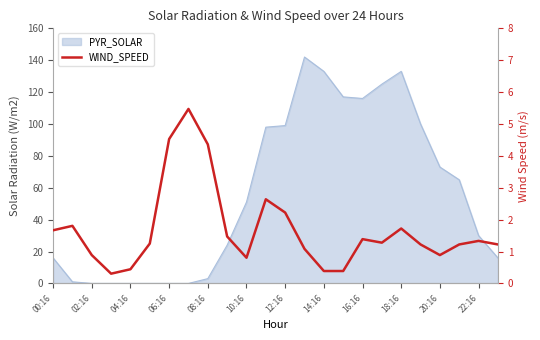

How many interior local valleys (lower than both neighbors) does the data have?

4